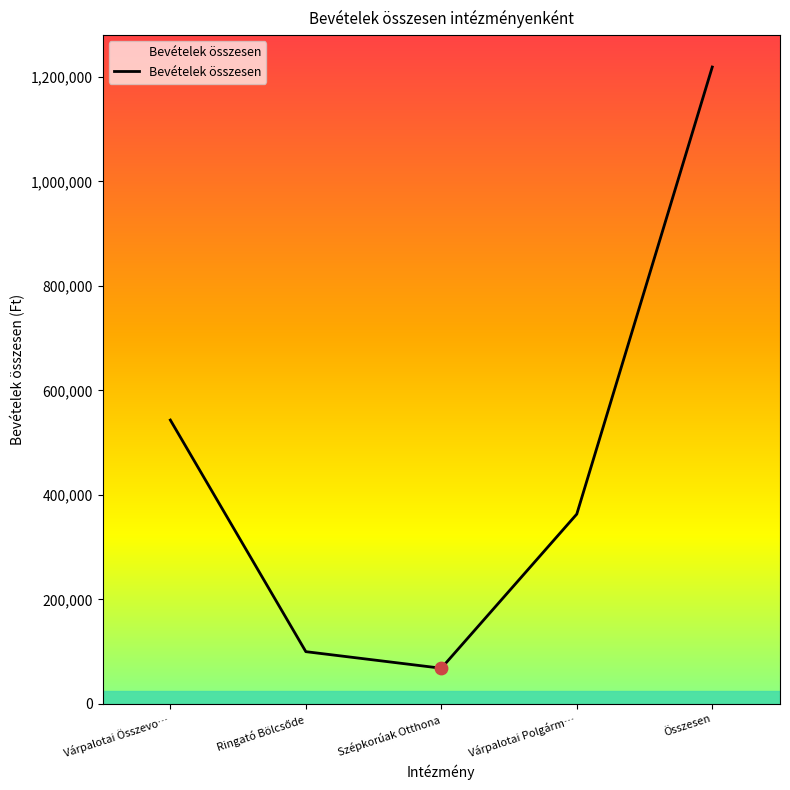

What is the ratio of the value at Várpalotai Összevo… to the value at Összesen?

0.4